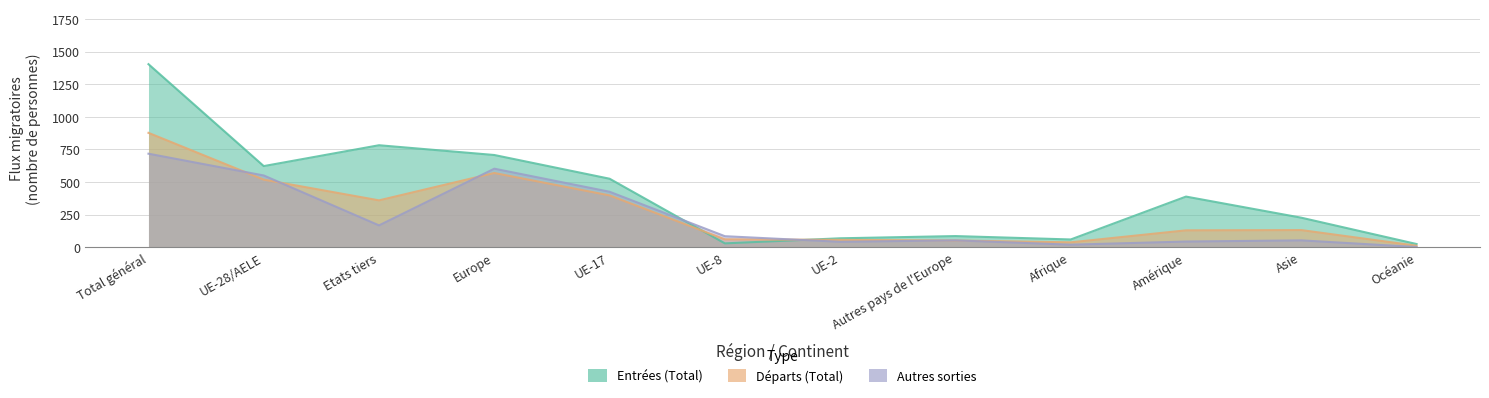

Reading left to right, extract all data points from this chart.

Entrées (Total): Total général=1404	UE-28/AELE=622	Etats tiers=782	Europe=707	UE-17=525	UE-8=29	UE-2=68	Autres pays de l'Europe=85	Afrique=59	Amérique=388	Asie=226	Océanie=24
Départs (Total): Total général=877	UE-28/AELE=518	Etats tiers=359	Europe=569	UE-17=397	UE-8=60	UE-2=56	Autres pays de l'Europe=51	Afrique=37	Amérique=129	Asie=131	Océanie=11
Autres sorties: Total général=717	UE-28/AELE=550	Etats tiers=167	Europe=602	UE-17=425	UE-8=84	UE-2=41	Autres pays de l'Europe=52	Afrique=19	Amérique=43	Asie=52	Océanie=1